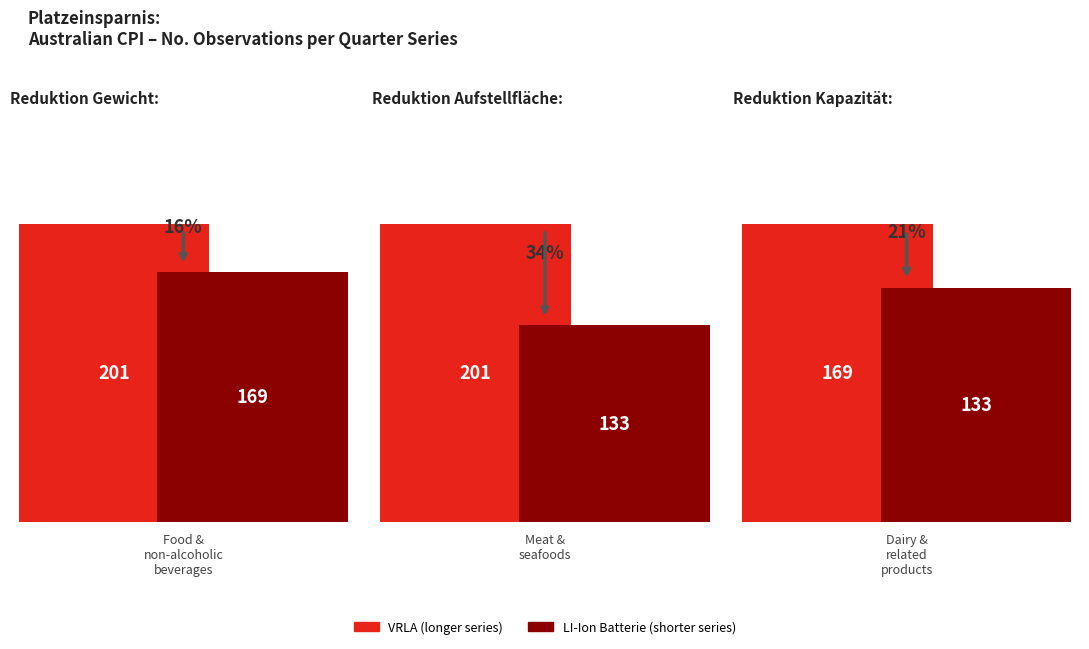

What is the value of the VRLA bar at the 2nd from the left?

201